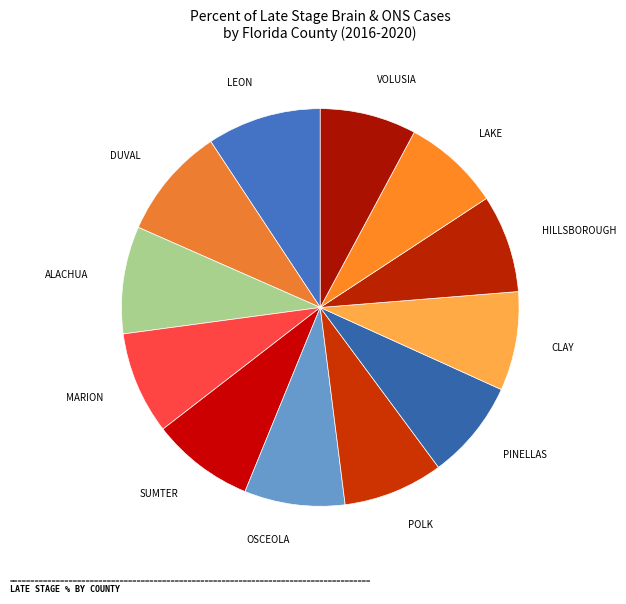

How many slices are in this pie chart?

12